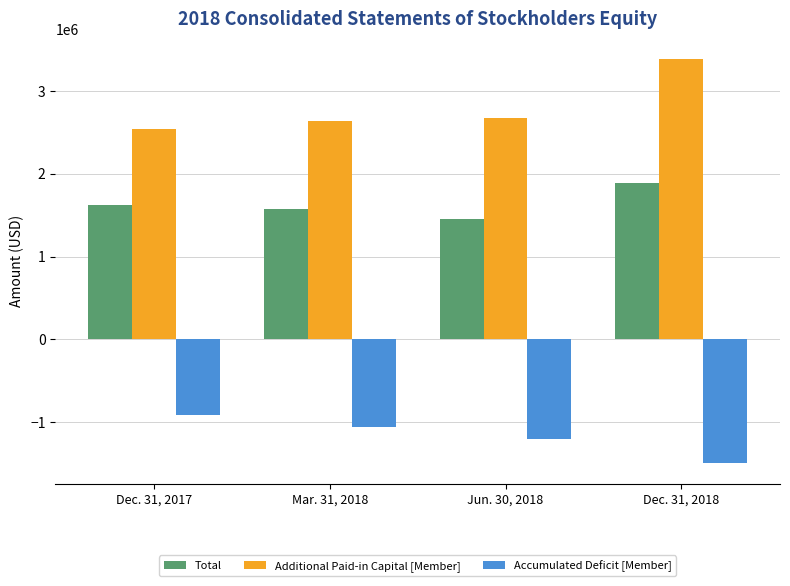

How many groups of bars are there?

4